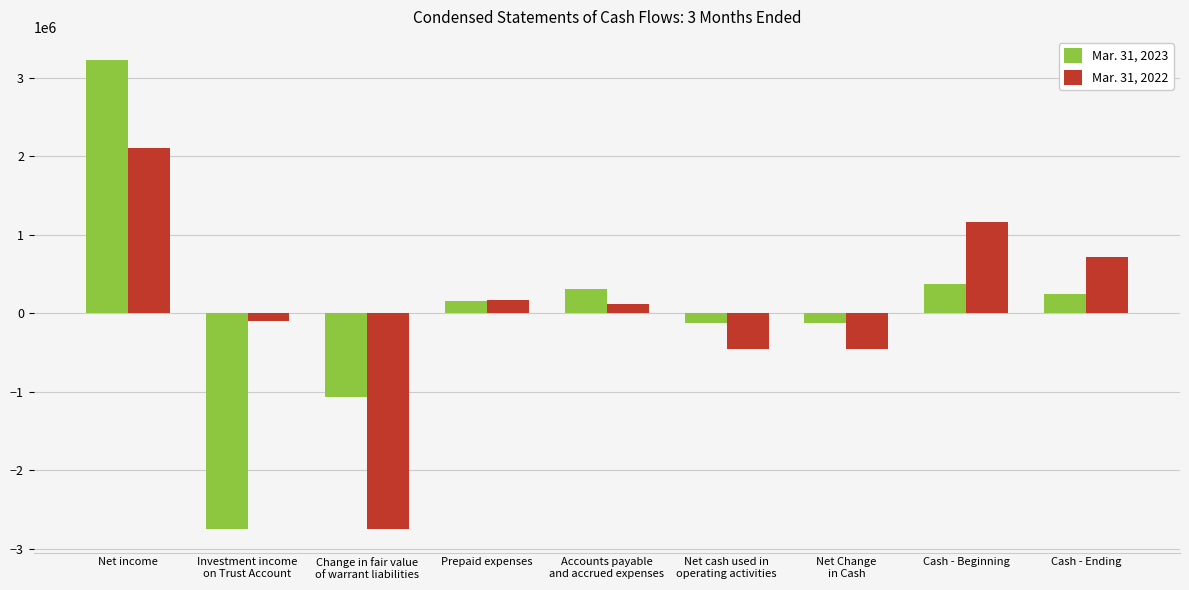

Reading left to right, list all the values displayed in this chart.

Mar. 31, 2023: Net income=3222697	Investment income
on Trust Account=-2747359	Change in fair value
of warrant liabilities=-1065772	Prepaid expenses=161067	Accounts payable
and accrued expenses=313475	Net cash used in
operating activities=-115892	Net Change
in Cash=-115892	Cash - Beginning=368687	Cash - Ending=252795
Mar. 31, 2022: Net income=2110697	Investment income
on Trust Account=-92665	Change in fair value
of warrant liabilities=-2747144	Prepaid expenses=165130	Accounts payable
and accrued expenses=114090	Net cash used in
operating activities=-449892	Net Change
in Cash=-449892	Cash - Beginning=1170049	Cash - Ending=720157